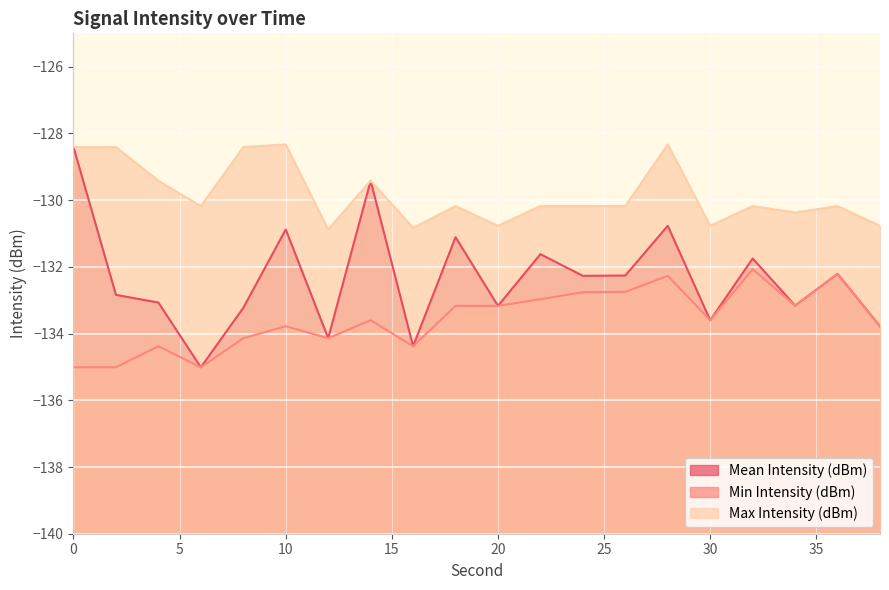

True or false: Min Intensity (dBm) and Max Intensity (dBm) intersect in this chart.

False